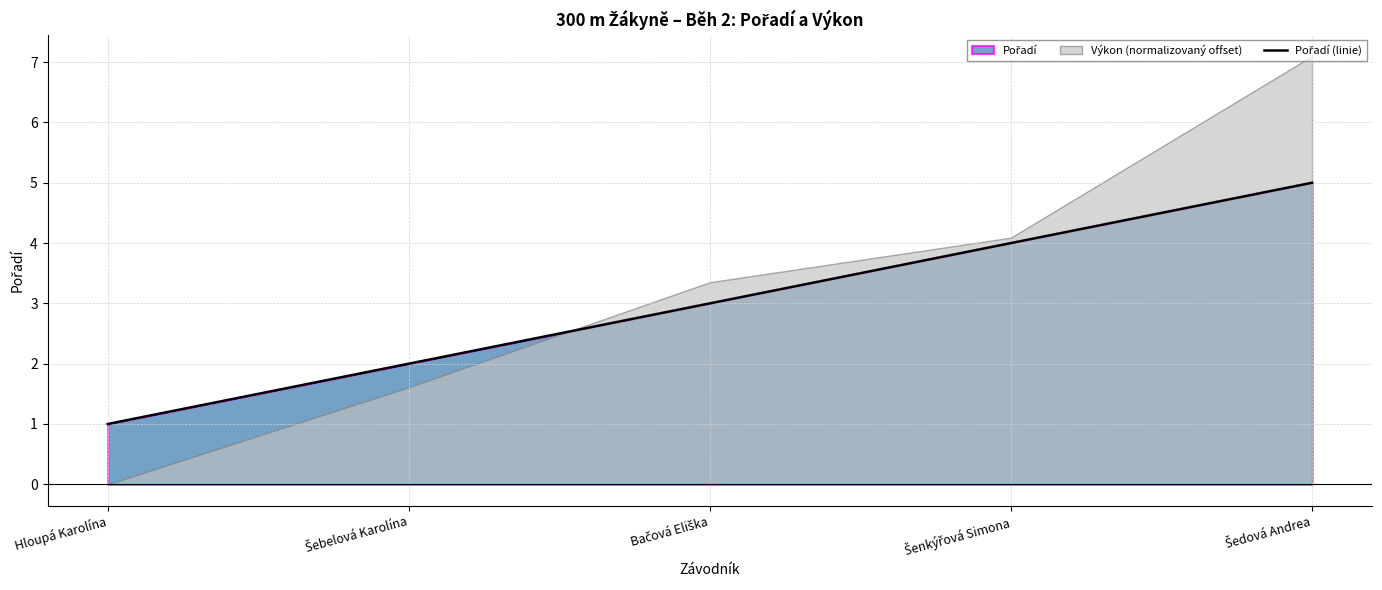

How many lines are shown in the chart?

1